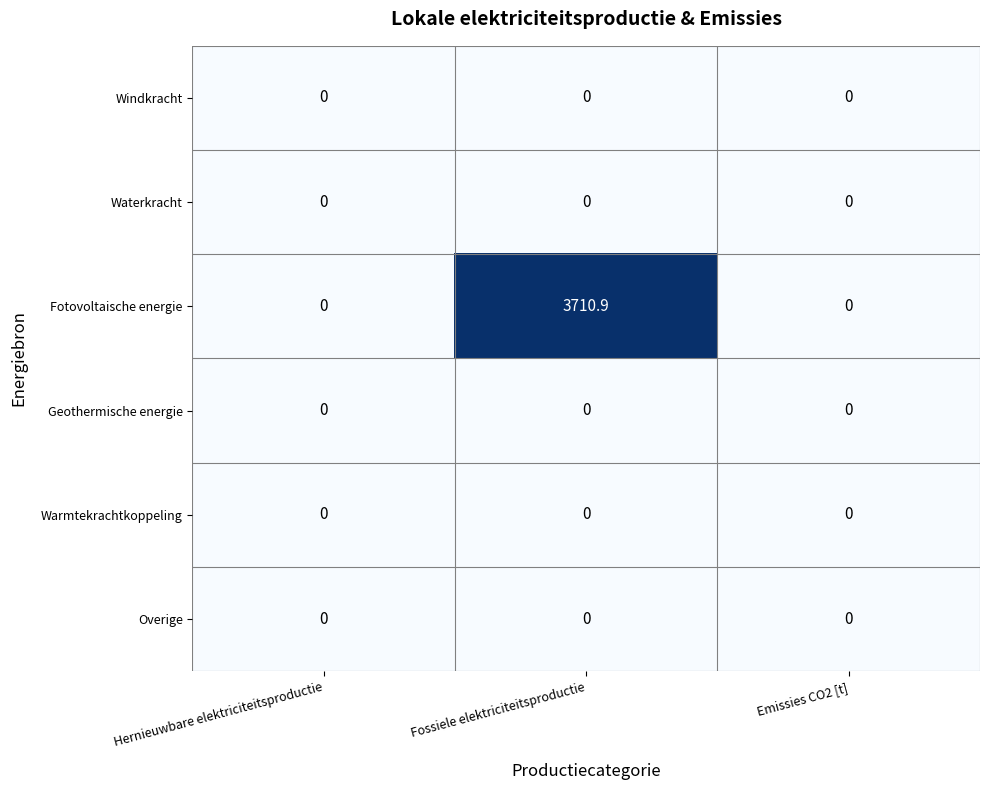

What is the maximum value shown in the chart?

3710.9